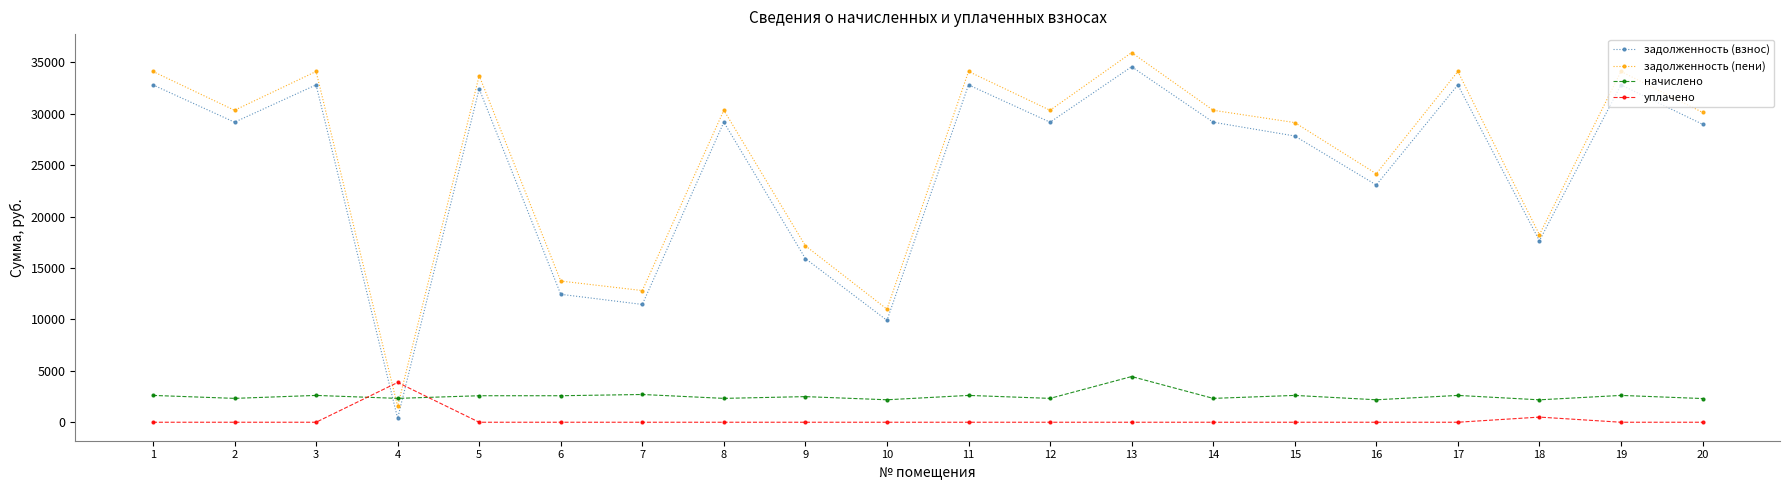

How many categories are shown in the chart?

20